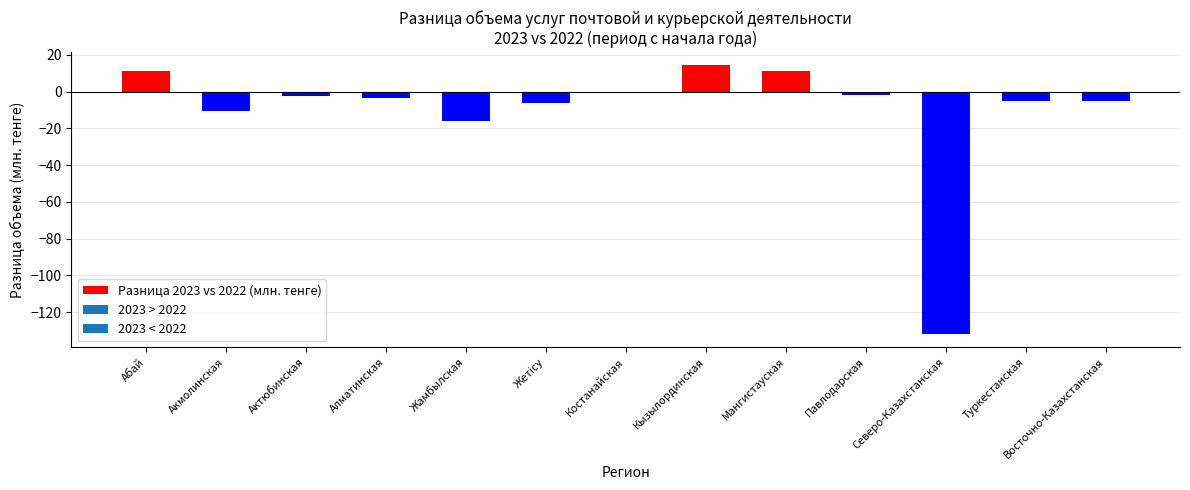

Between Павлодарская and Северо-Казахстанская, which is larger?

Павлодарская